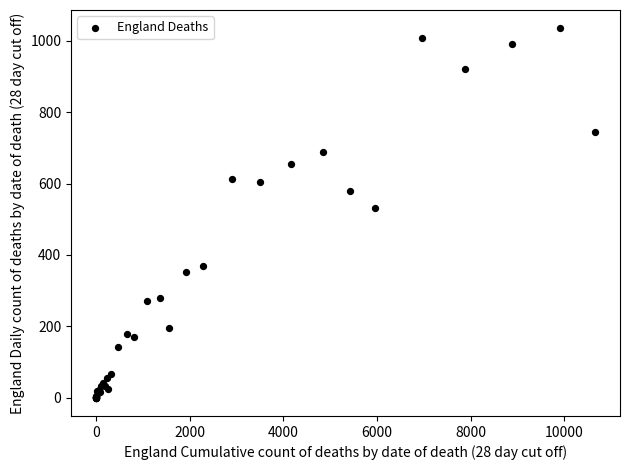

What Y value in the scatter plot is closest to 517?

531